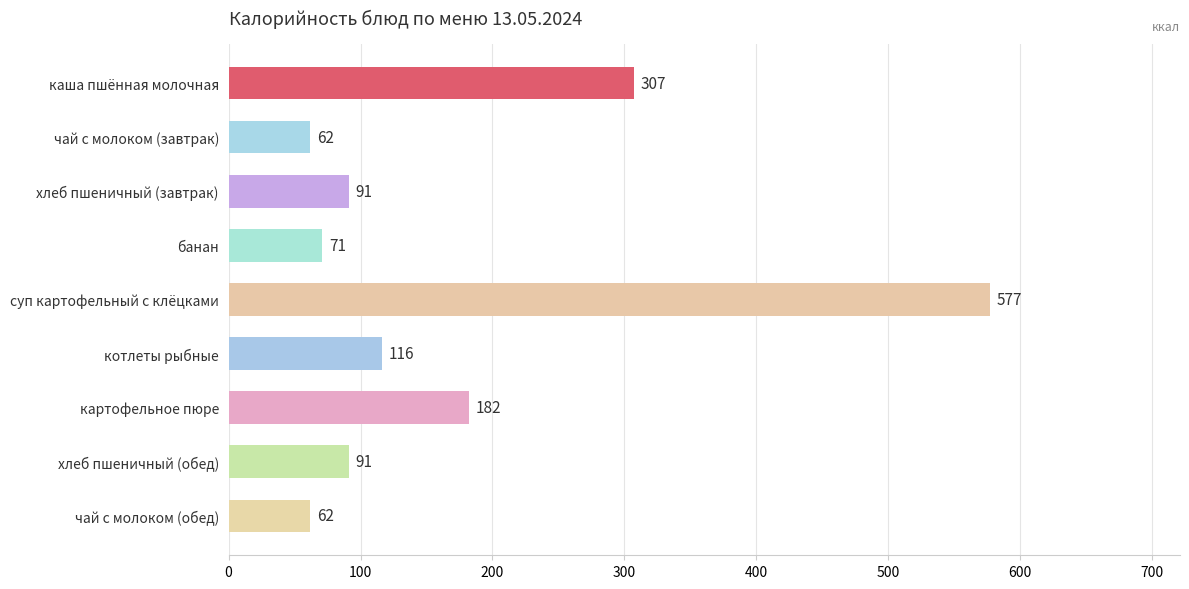

True or false: the data shows 45 at котлеты рыбные.

False